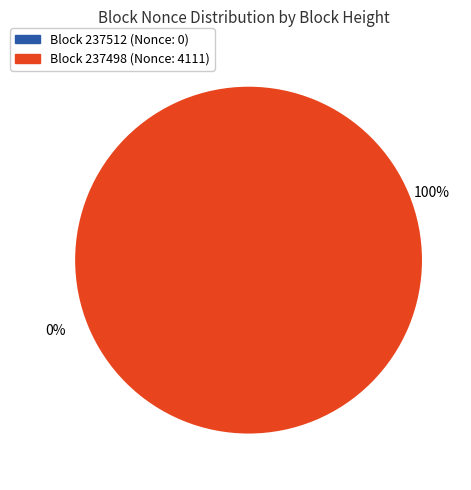

Count the number of slices in the pie.

2